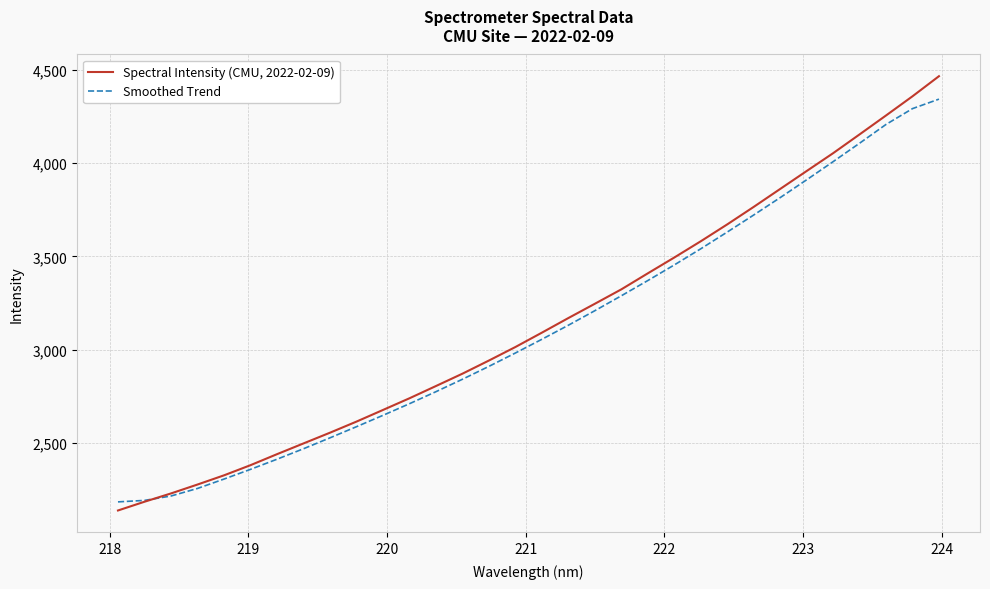

What is the greatest value displayed?

4464.9